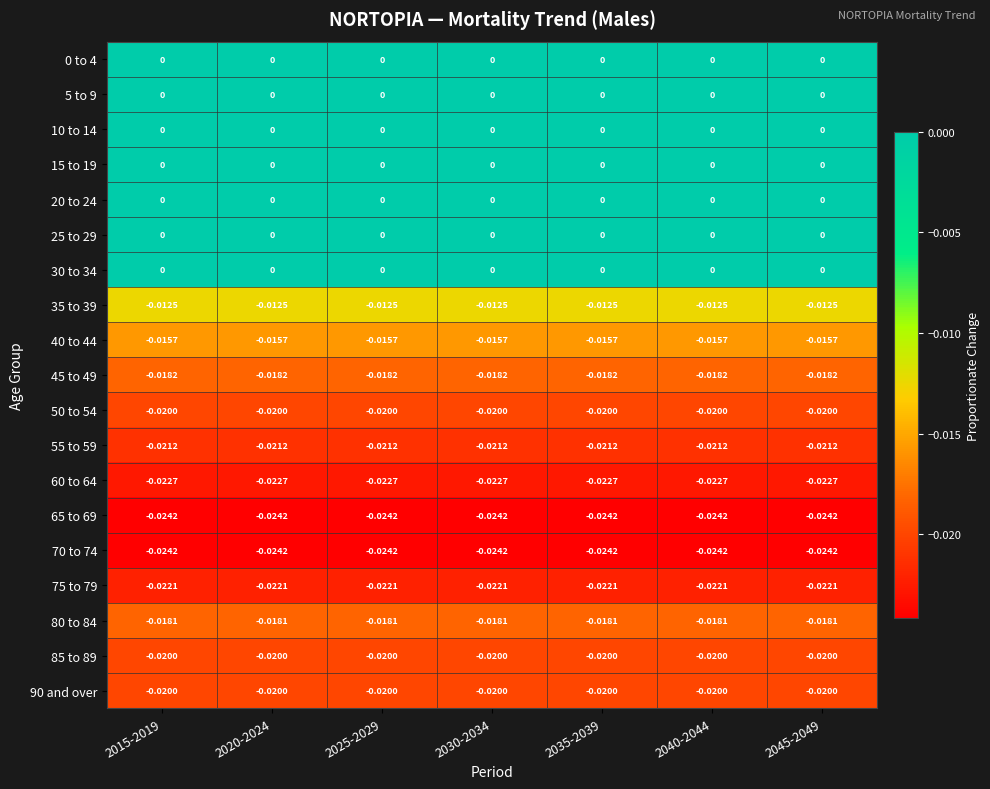

Is the value of 20 to 24 at 2045-2049 greater than the value of 90 and over at 2030-2034?

Yes